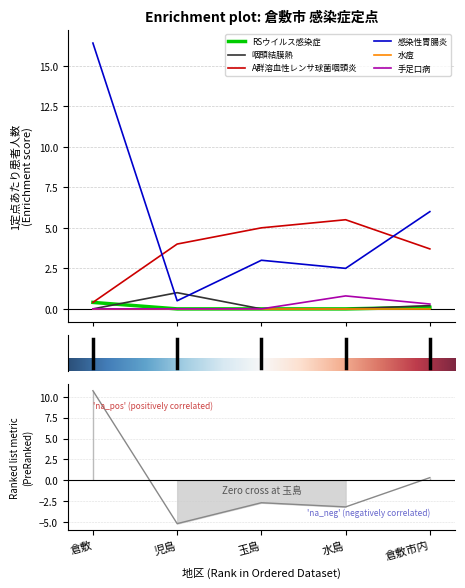

True or false: A群溶血性レンサ球菌咽頭炎 and 手足口病 cross at least once.

False